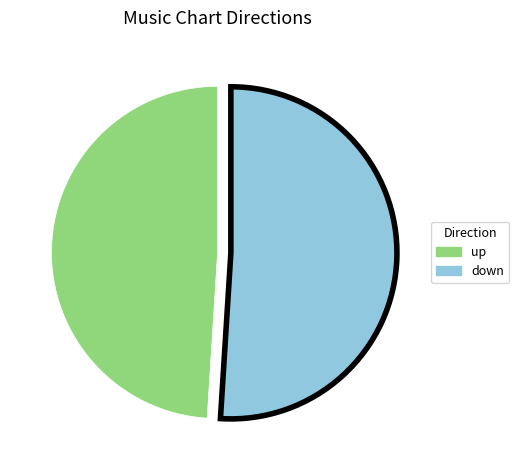

The up slice represents 42% of the pie. True or false?

False